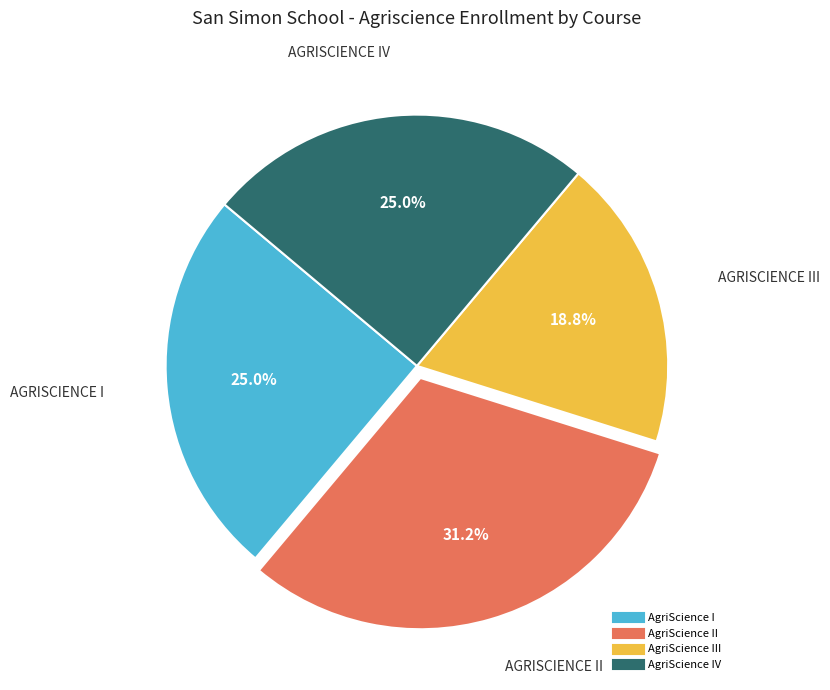

To the nearest percent, what is the difference between the largest and smallest slice percentages?

12%